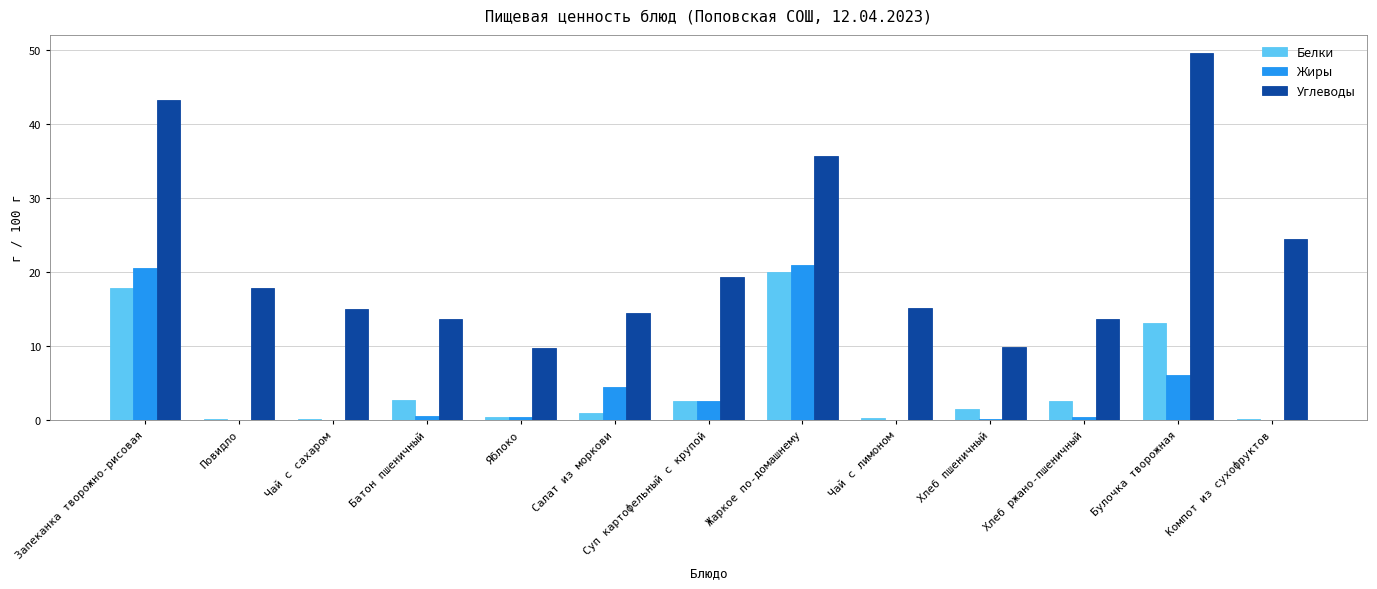

Count the number of data series in this chart.

3